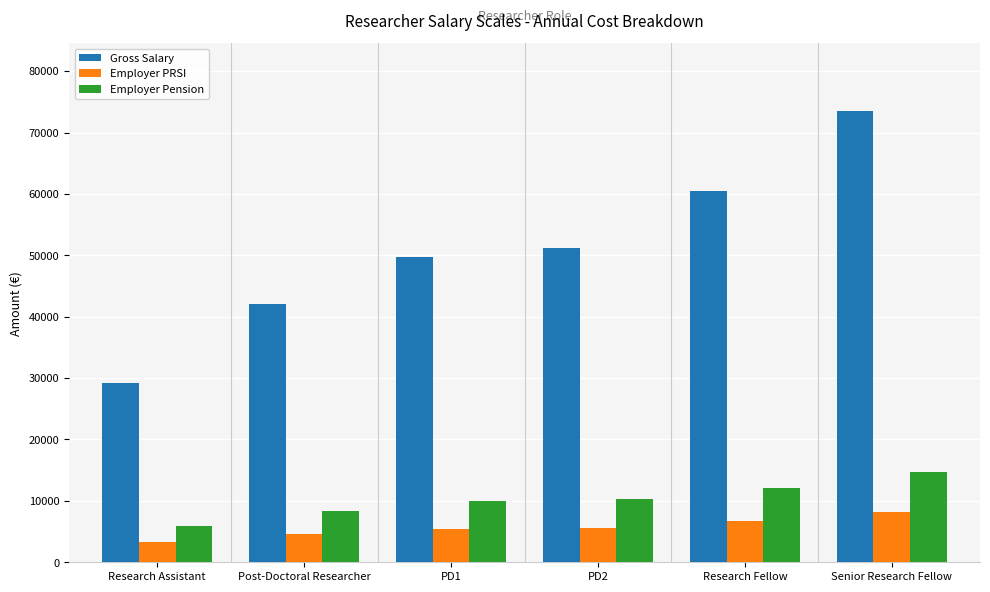

What is the average value of the Employer Pension series?

10206.3